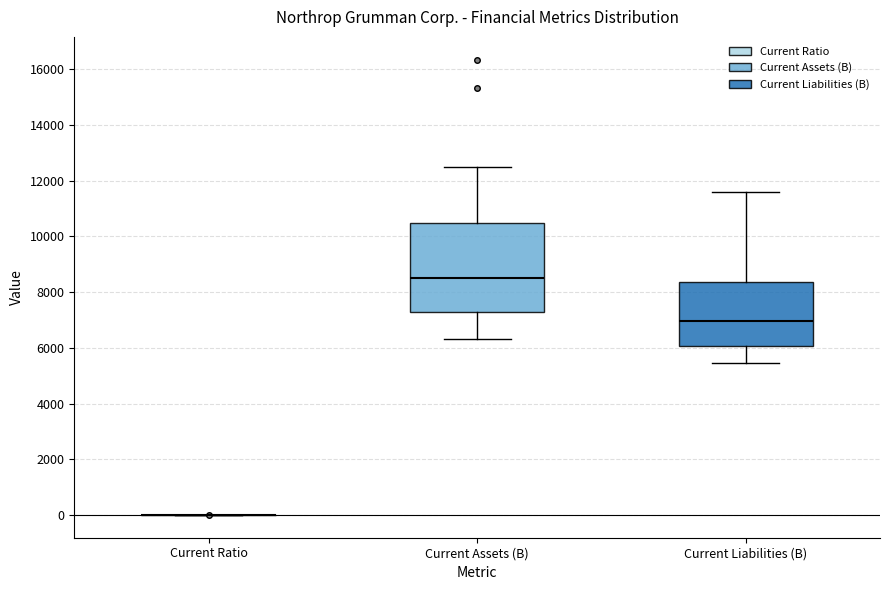

Comparing the boxes themselves (not the whiskers), which one is the tallest?

Current Assets (B)